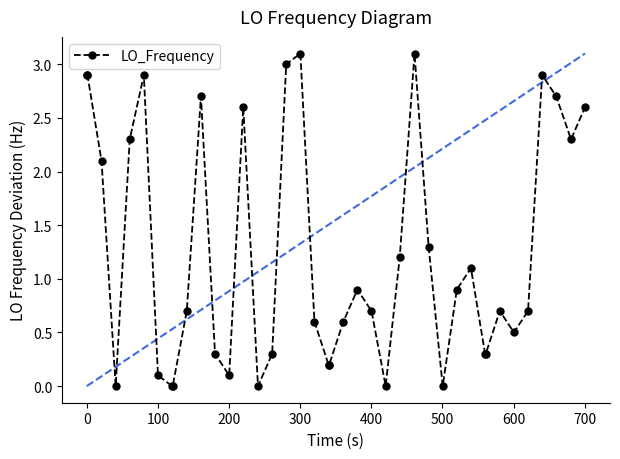

Does the chart have visible grid lines?

No